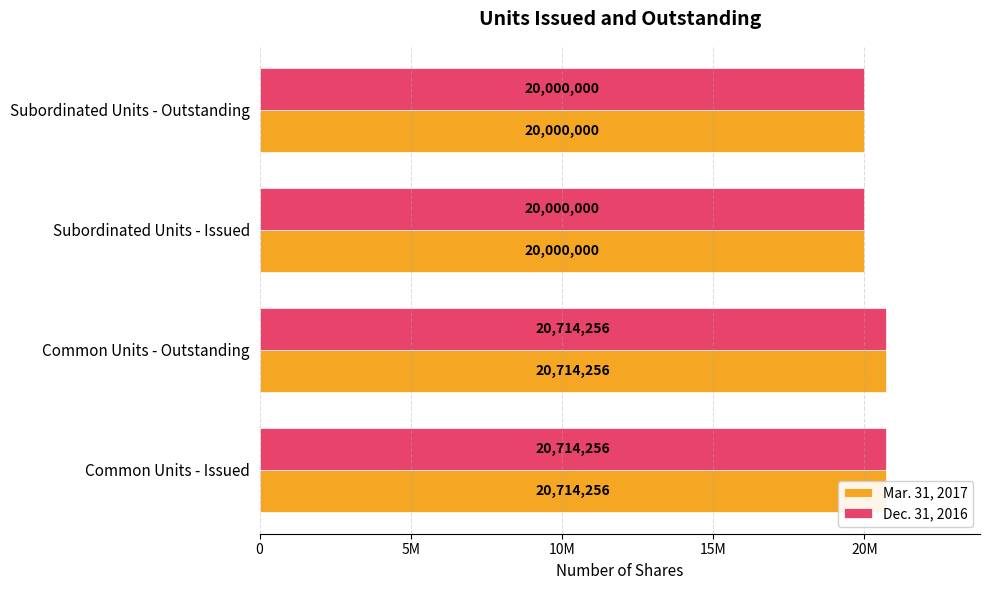

How many series are shown in this chart?

2